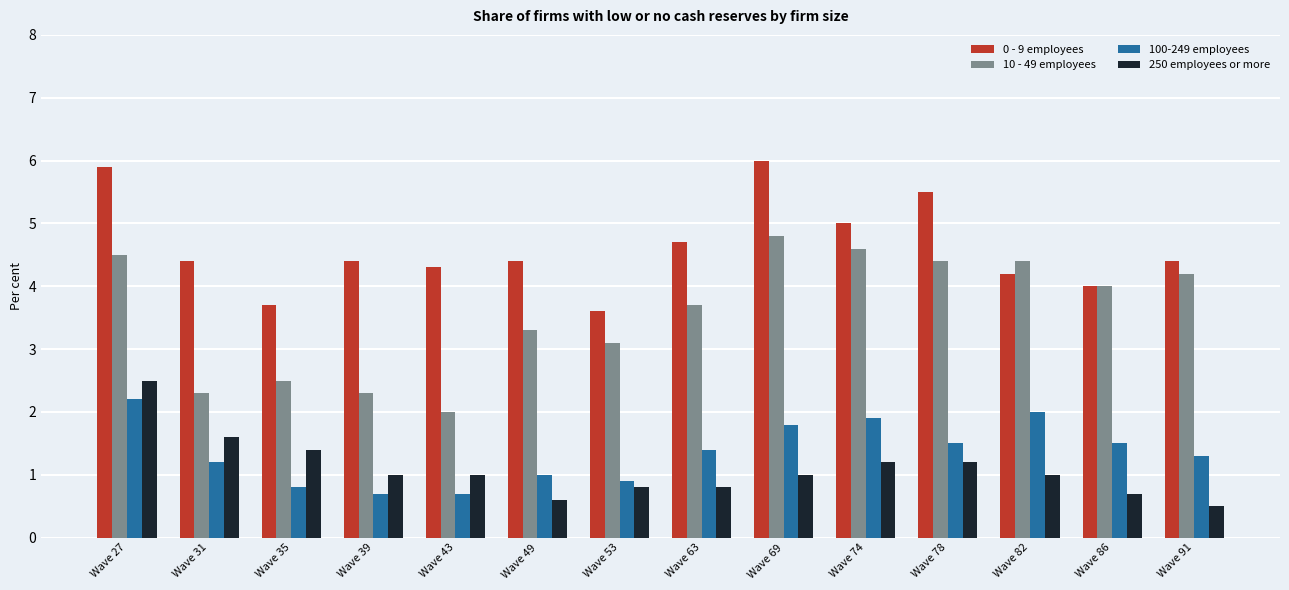

How many groups of bars are there?

14